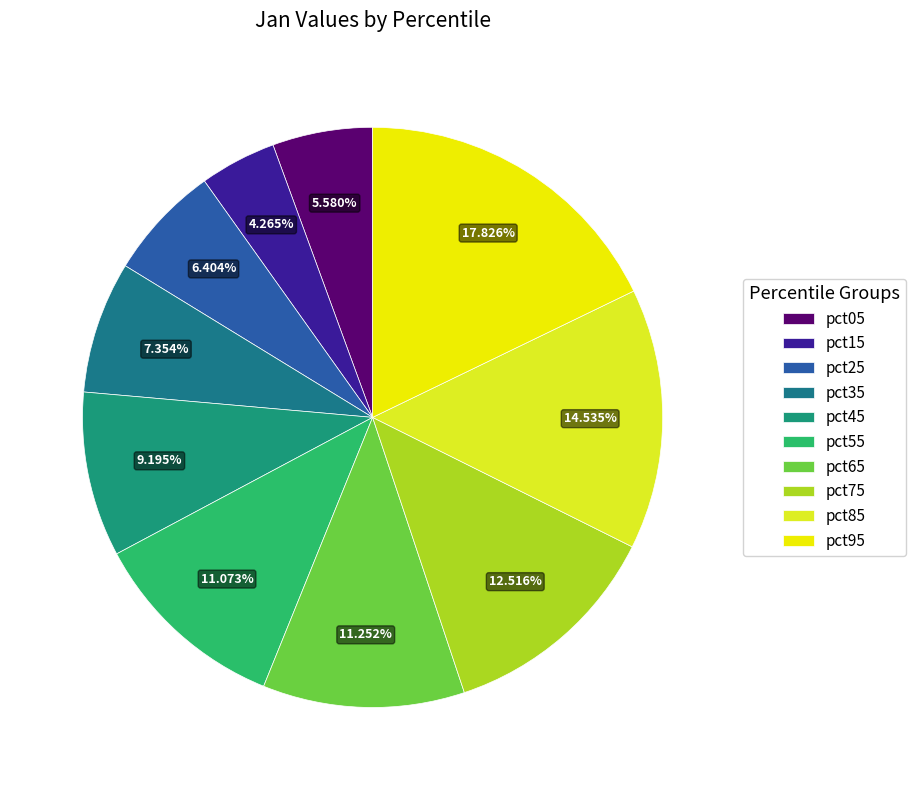

What is the smallest slice in the pie chart?

pct15